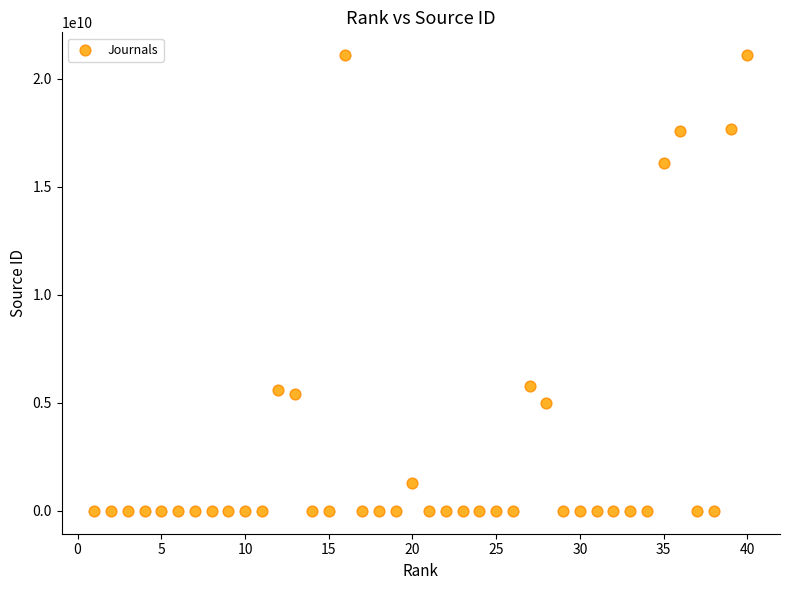

What is the range of Y values (max minus min)?

21100392369